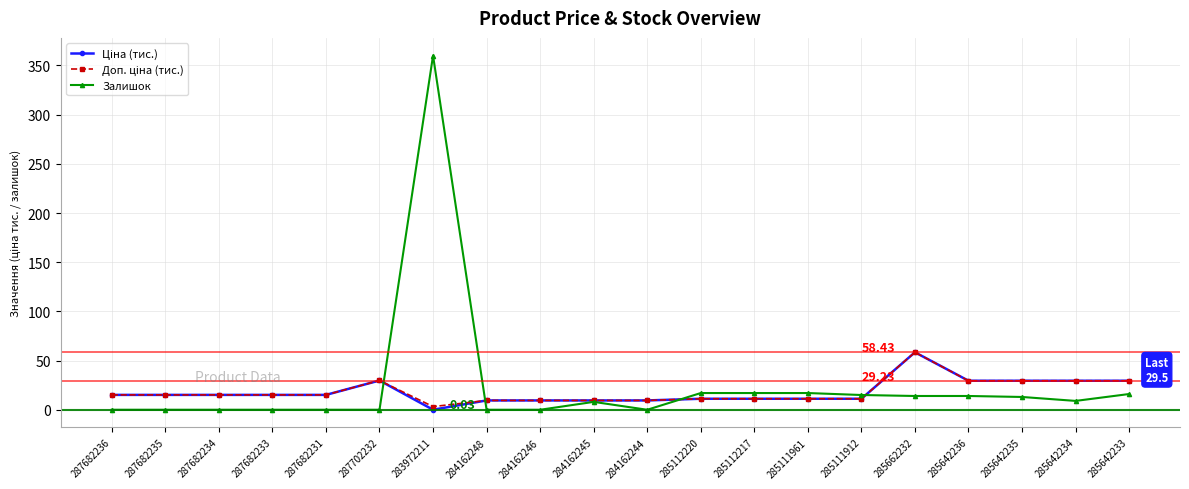

At which category is the sum across all series the highest?

283972211